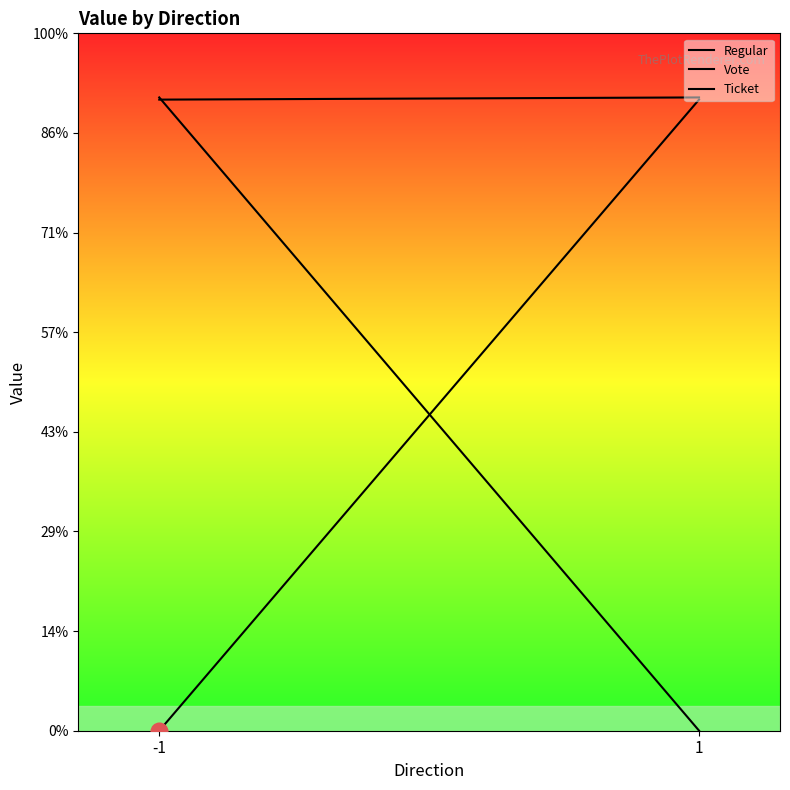

Is the value of Ticket at 1 greater than the value of Regular at -1?

No